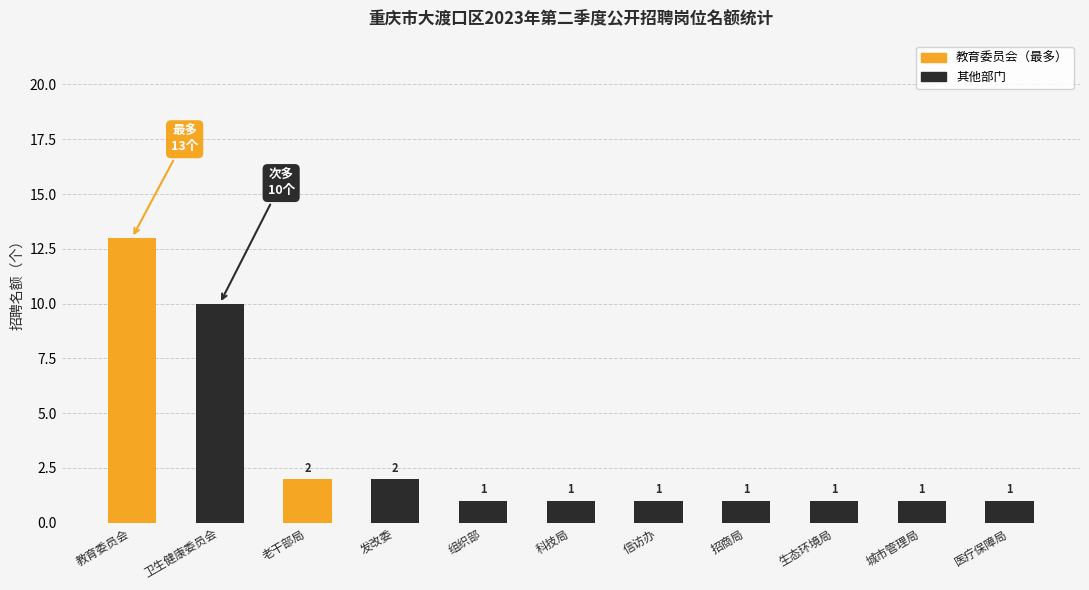

How many categories are shown in the chart?

11